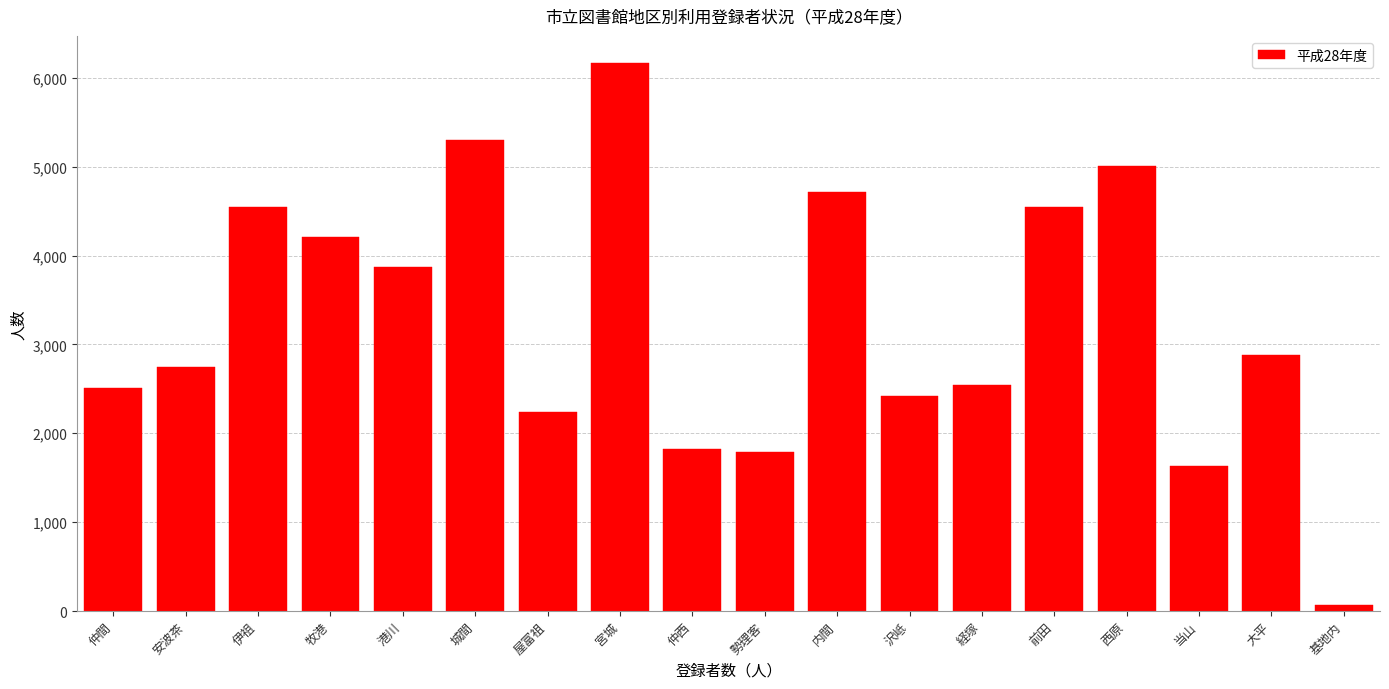

What is the label of the 11th bar from the left?

内間